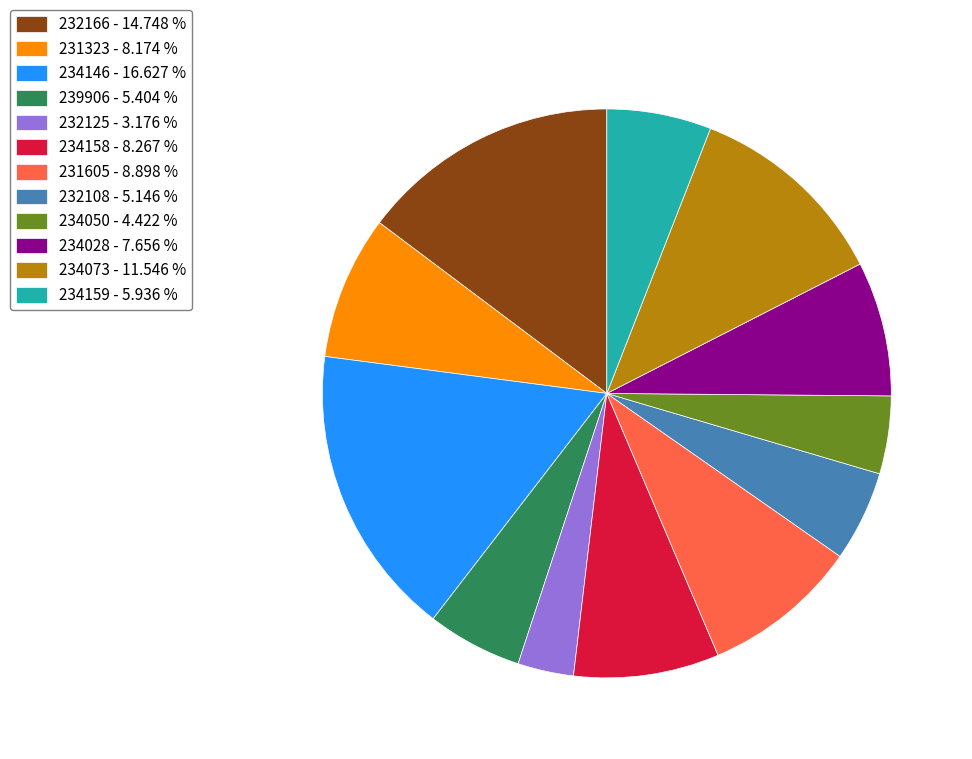

Is 232166 - 14.748 % the majority of the pie?

No